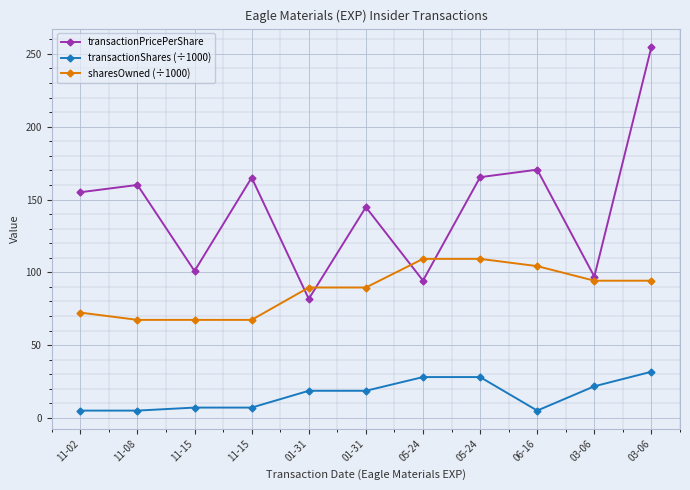

Rank the categories by sharesOwned (÷1000) value from highest to lowest.

05-24, 05-24, 06-16, 03-06, 03-06, 01-31, 01-31, 11-02, 11-08, 11-15, 11-15